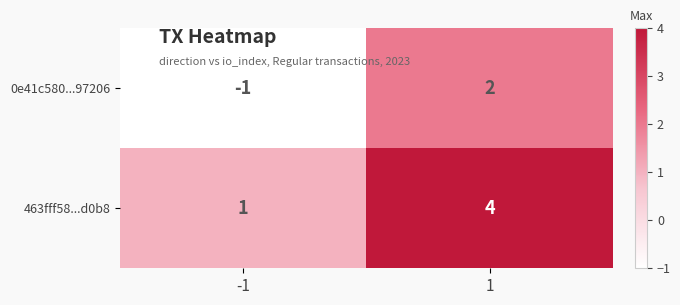

Is it true that 463fff58...d0b8 equals 1 at -1?

True